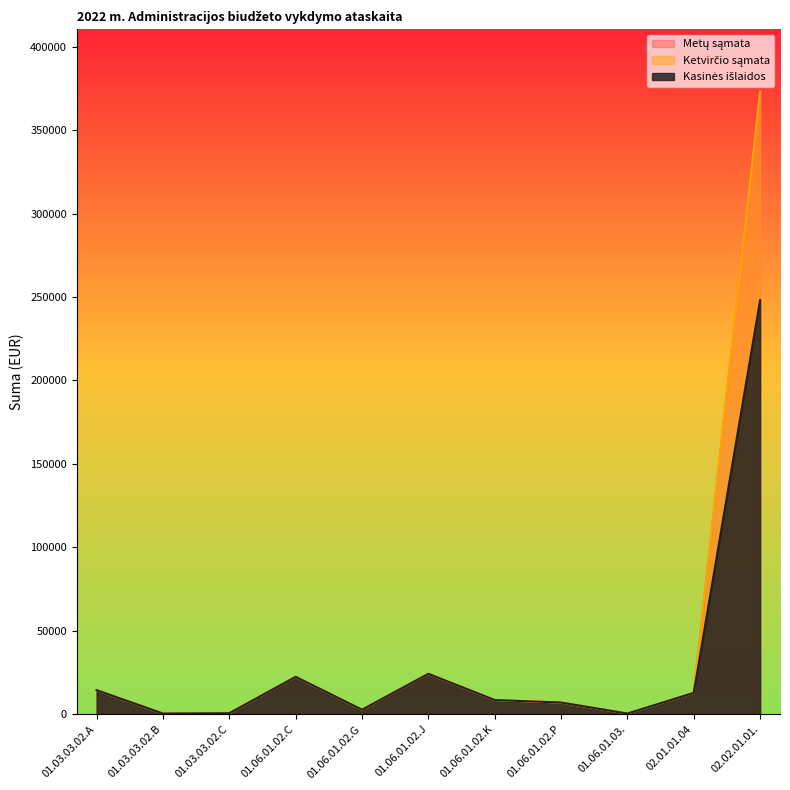

Rank the categories by Kasinės išlaidos value from highest to lowest.

02.02.01.01., 01.06.01.02.J, 01.06.01.02.C, 01.03.03.02.A, 02.01.01.04, 01.06.01.02.K, 01.06.01.02.P, 01.06.01.02.G, 01.03.03.02.C, 01.03.03.02.B, 01.06.01.03.